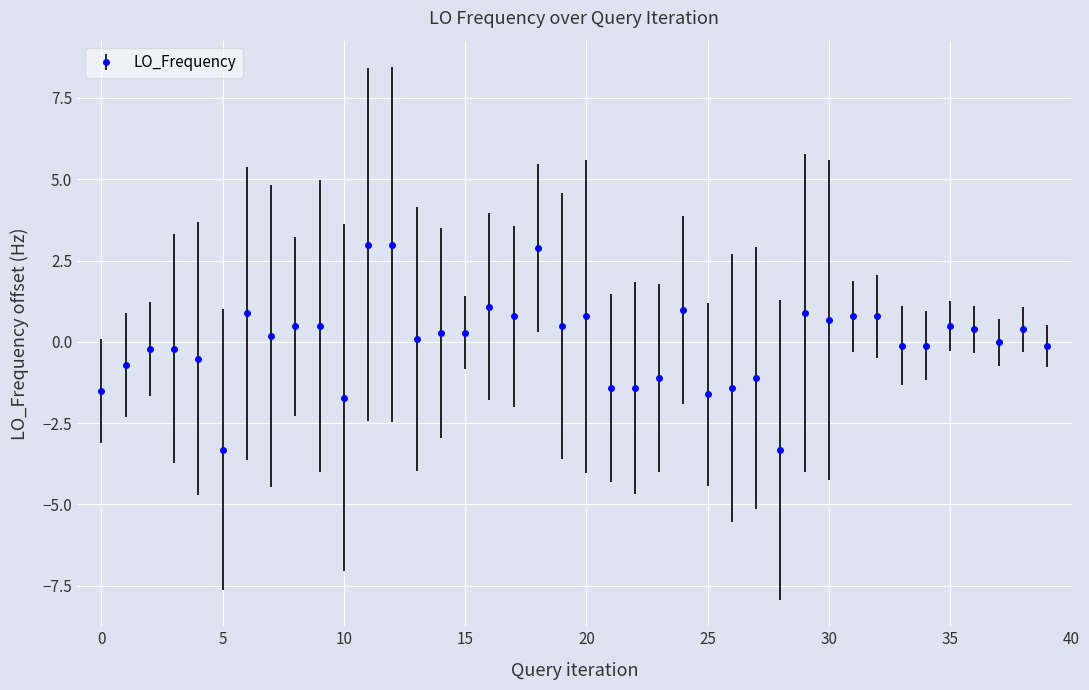

What is the value of the 33rd point from the left?

0.8